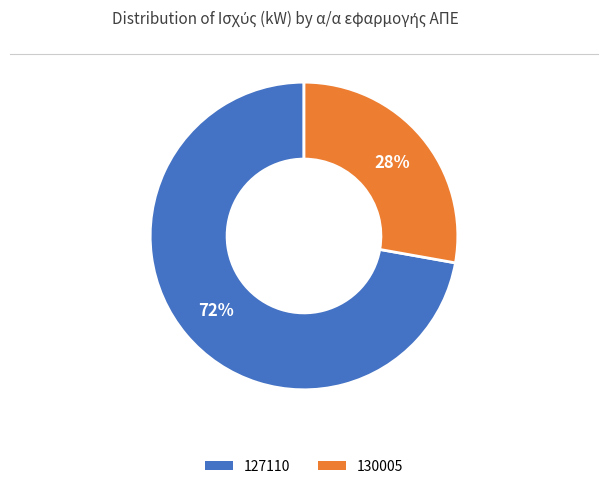

Between 130005 and 127110, which is larger?

127110